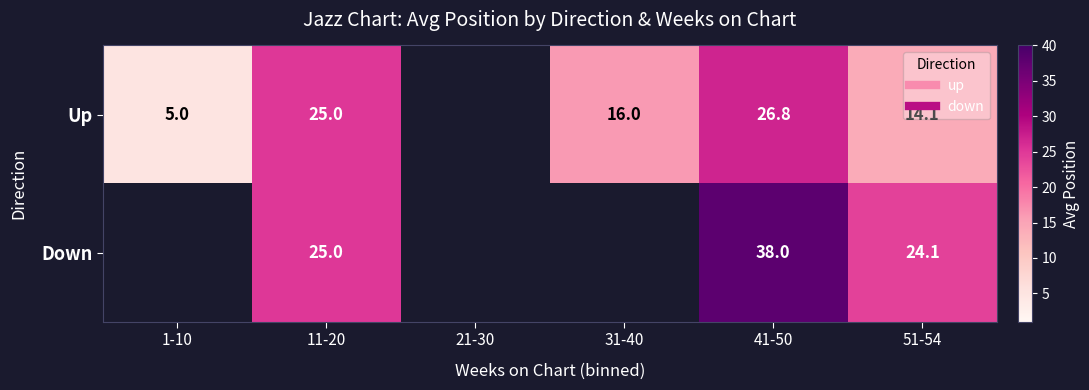

Count the number of categories in the chart.

6